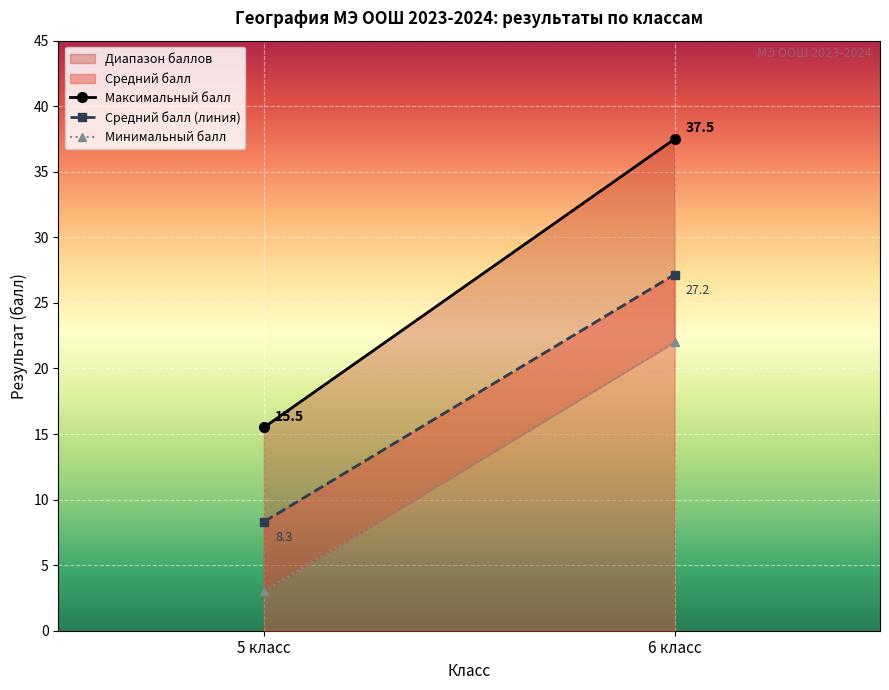

How many lines are shown in the chart?

3